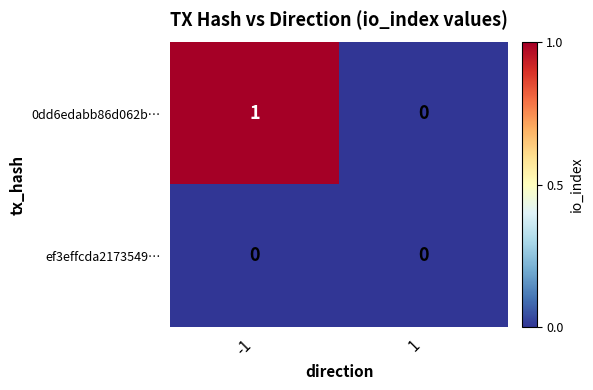

What is the difference between the highest and lowest values at -1?

1